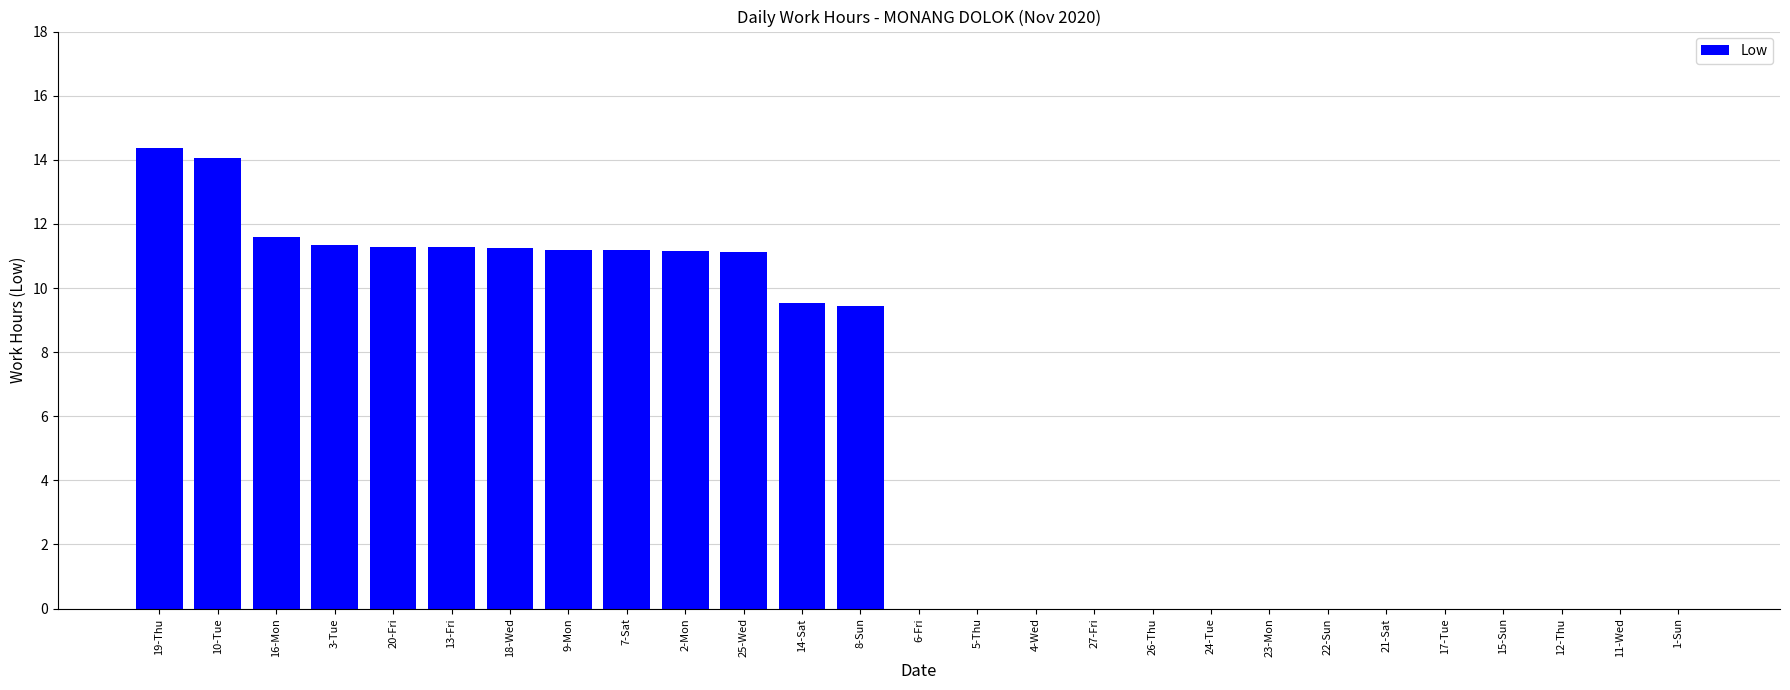

What is the change in value from 2-Mon to 6-Fri?

-11.2